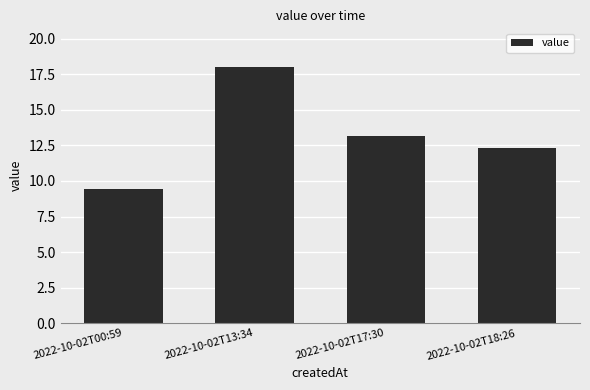

What position from the right is 2022-10-02T00:59?

4